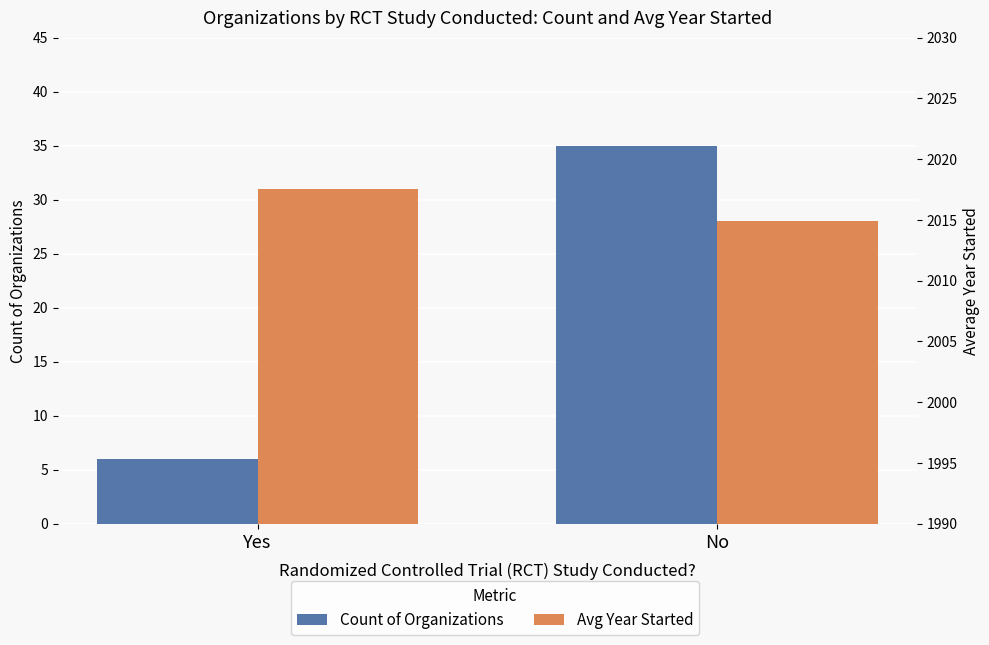

Are the bars grouped side by side (vs. stacked)?

Yes